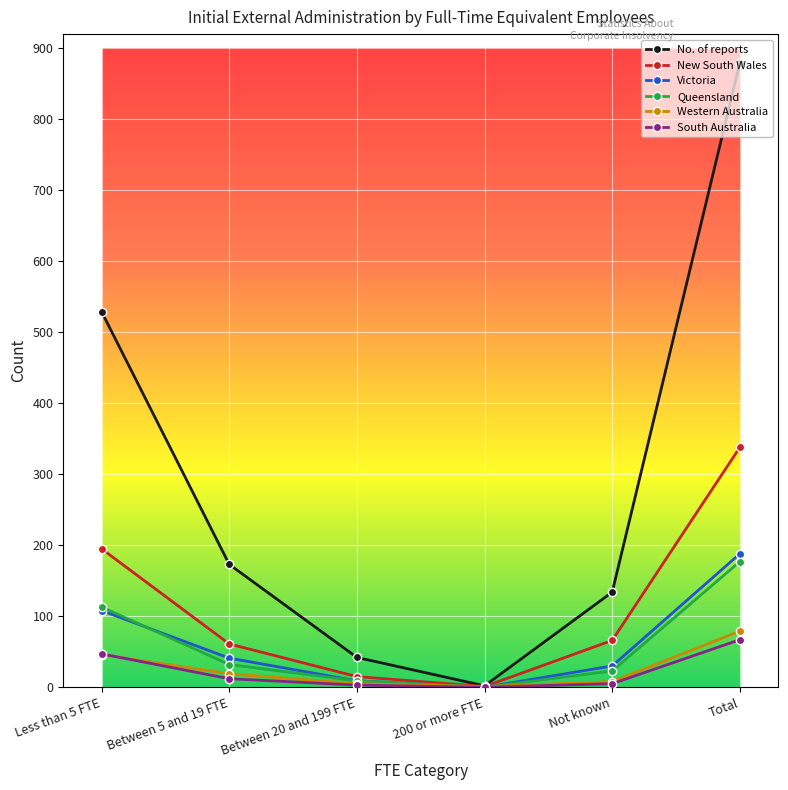

Which category has the highest value in the New South Wales series?

Total